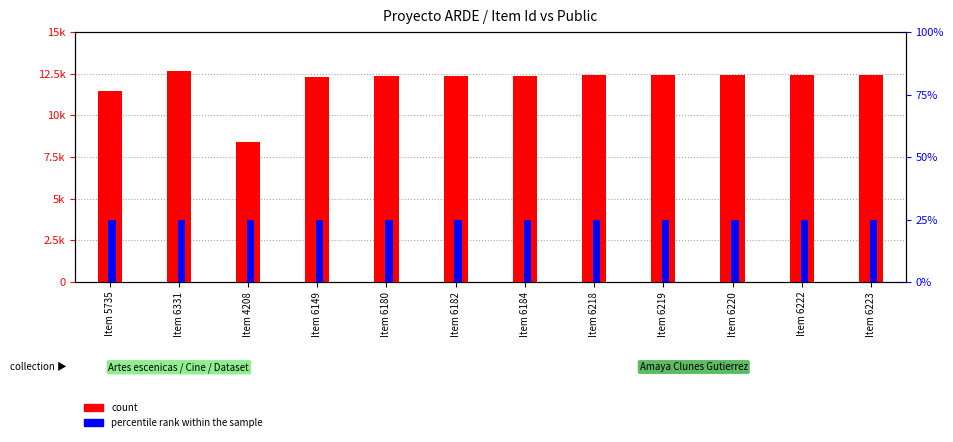

What is the average value of the percentile rank within the sample series?

1.0